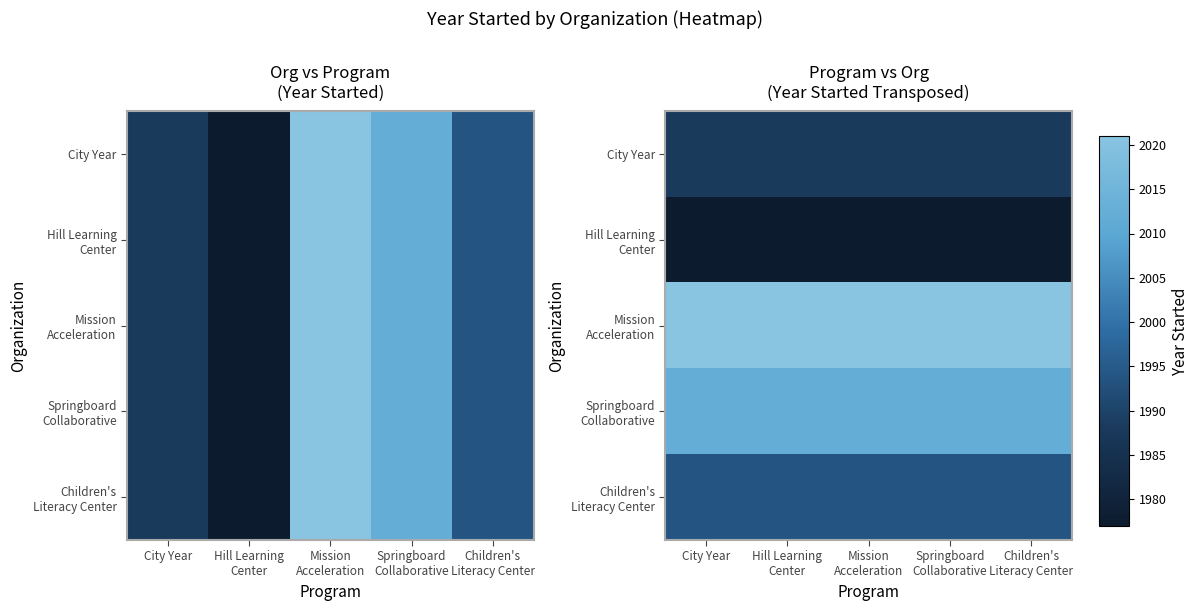

What is the minimum value for Hill Learning Center?

1977